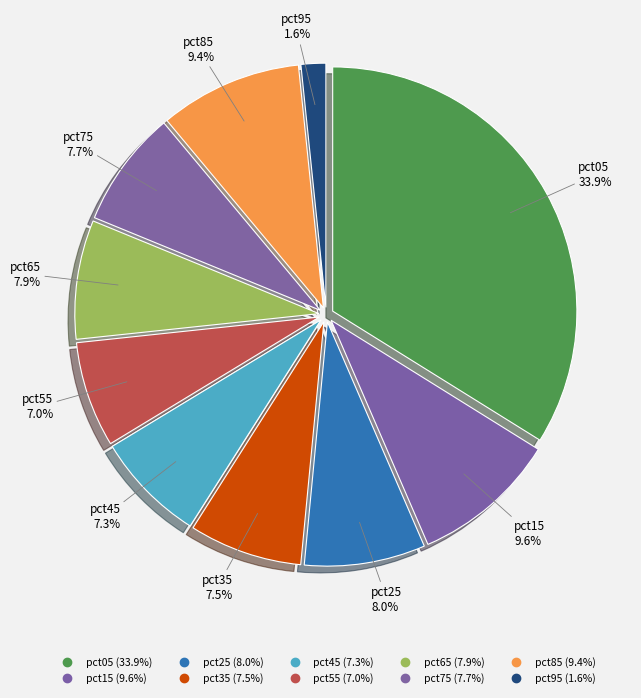

Which slice is the largest?

pct05